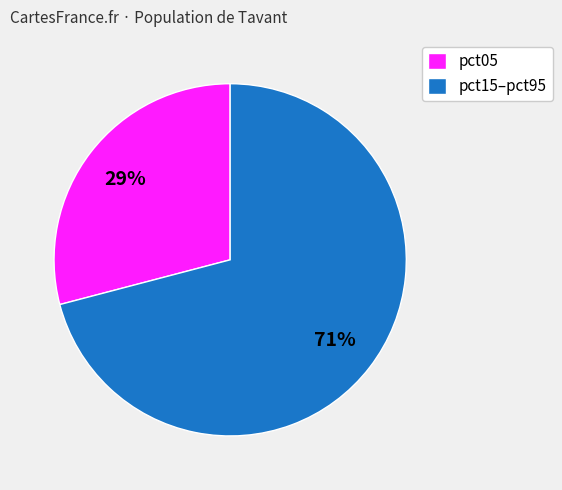

True or false: pct05 accounts for 39% of the total.

False